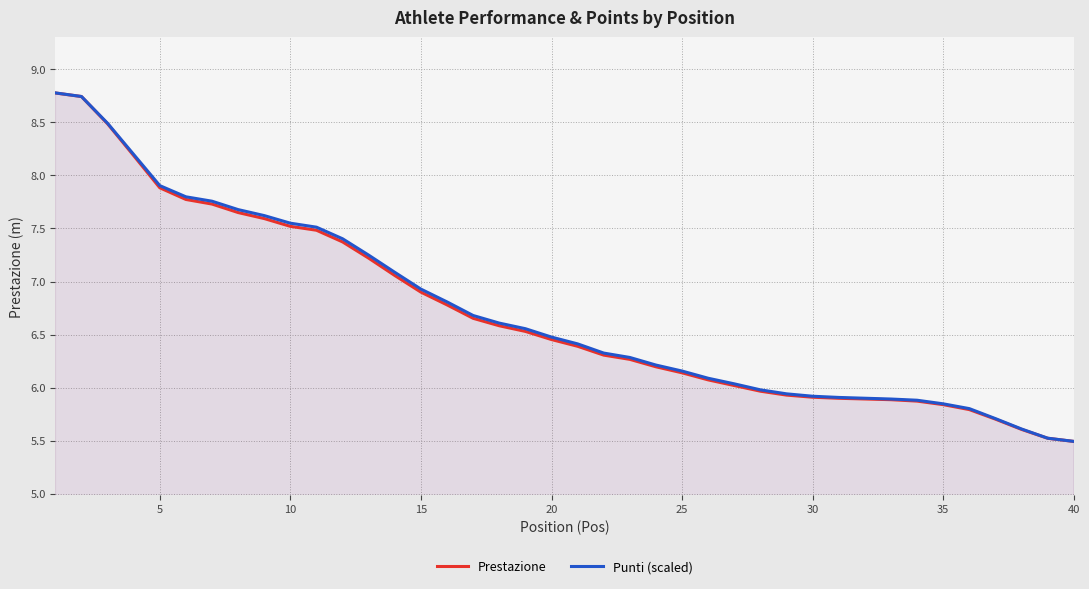

True or false: Punti (scaled) has a value of 6.9 at 15.

True